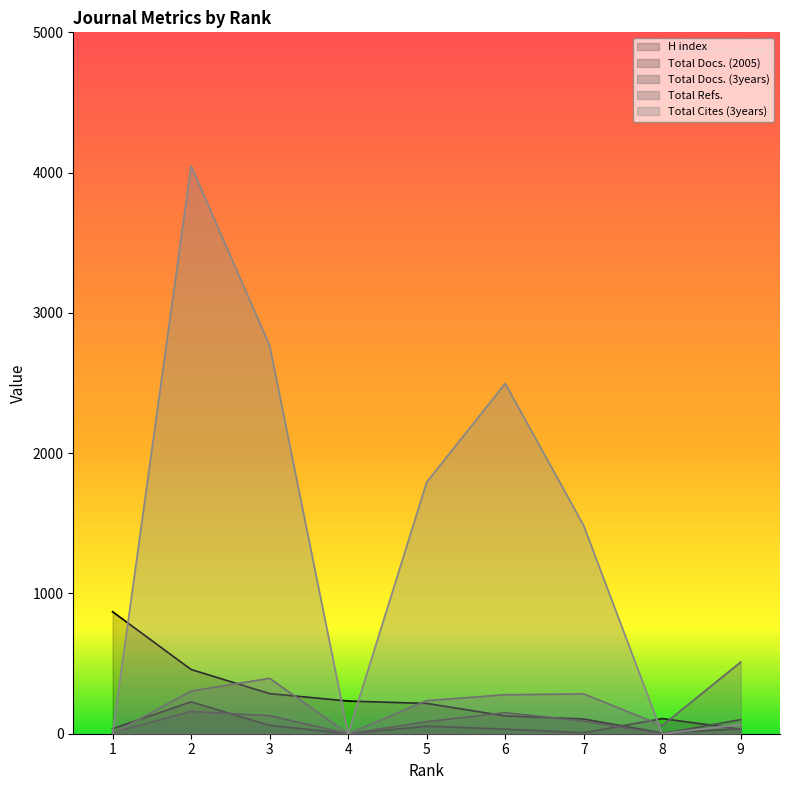

Which series has the largest total across all categories?

Total Cites (3years)